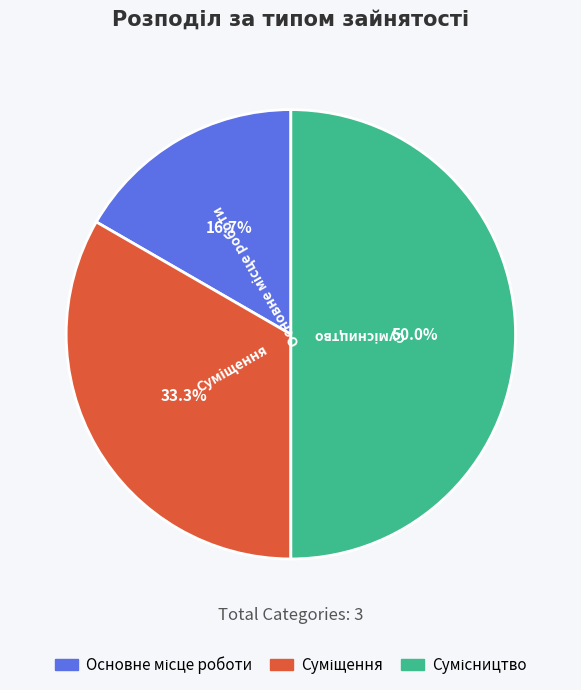

How many segments does this pie chart have?

3